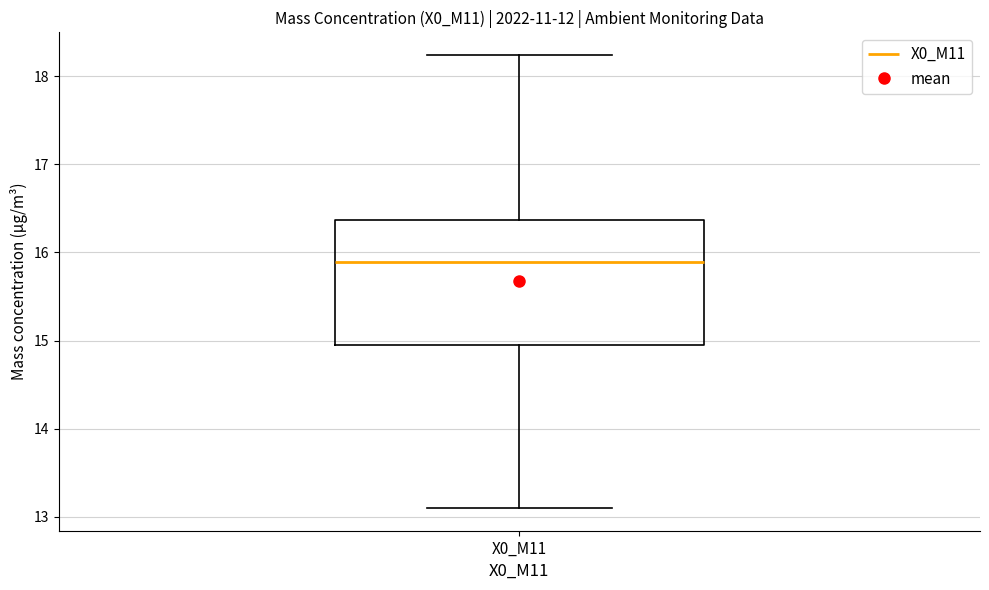

Read this box plot against the y-axis: the position of the median line, the range covered by the box, and the ends of both whiskers. The values are not printed on the chart, so give them approximately, as read against the axis.

median 15.9, box 15.0 to 16.4, whiskers 13.1 to 18.2